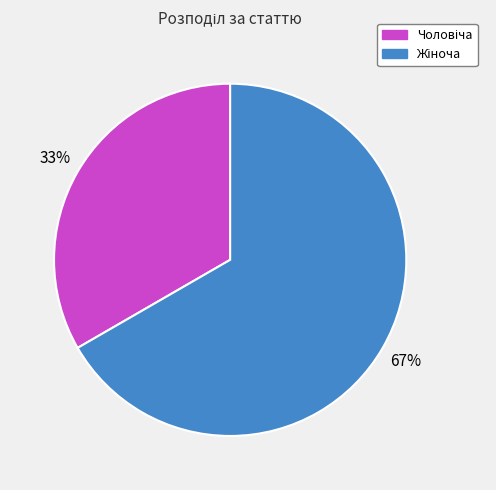

Is there a majority slice in this chart?

Yes